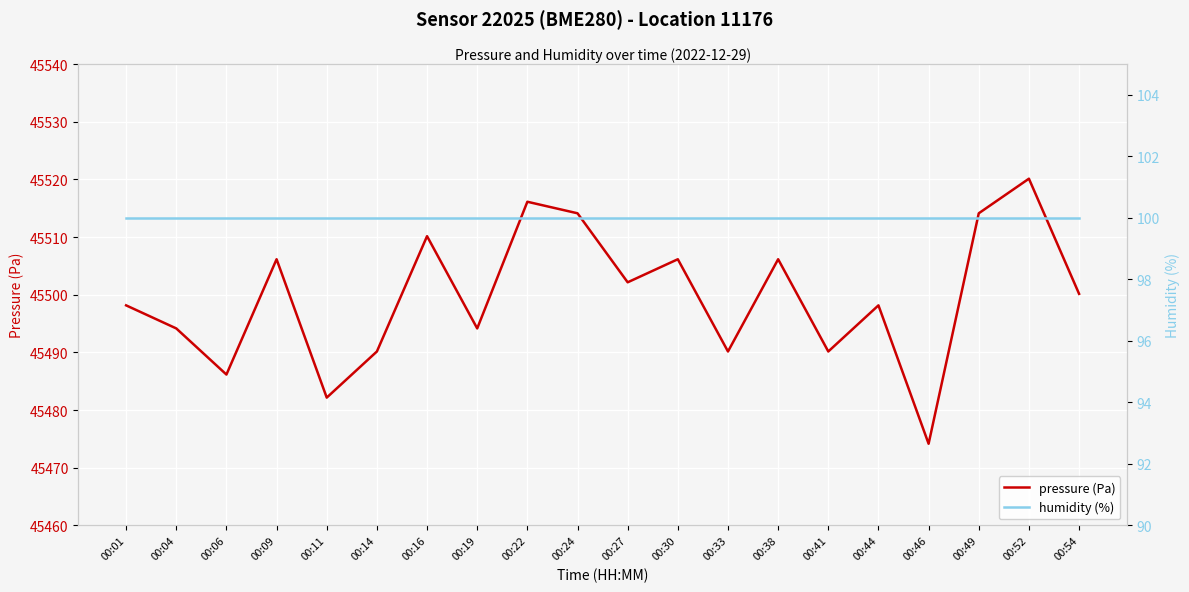

Rank the categories by humidity (%) value from highest to lowest.

00:01, 00:04, 00:06, 00:09, 00:11, 00:14, 00:16, 00:19, 00:22, 00:24, 00:27, 00:30, 00:33, 00:38, 00:41, 00:44, 00:46, 00:49, 00:52, 00:54